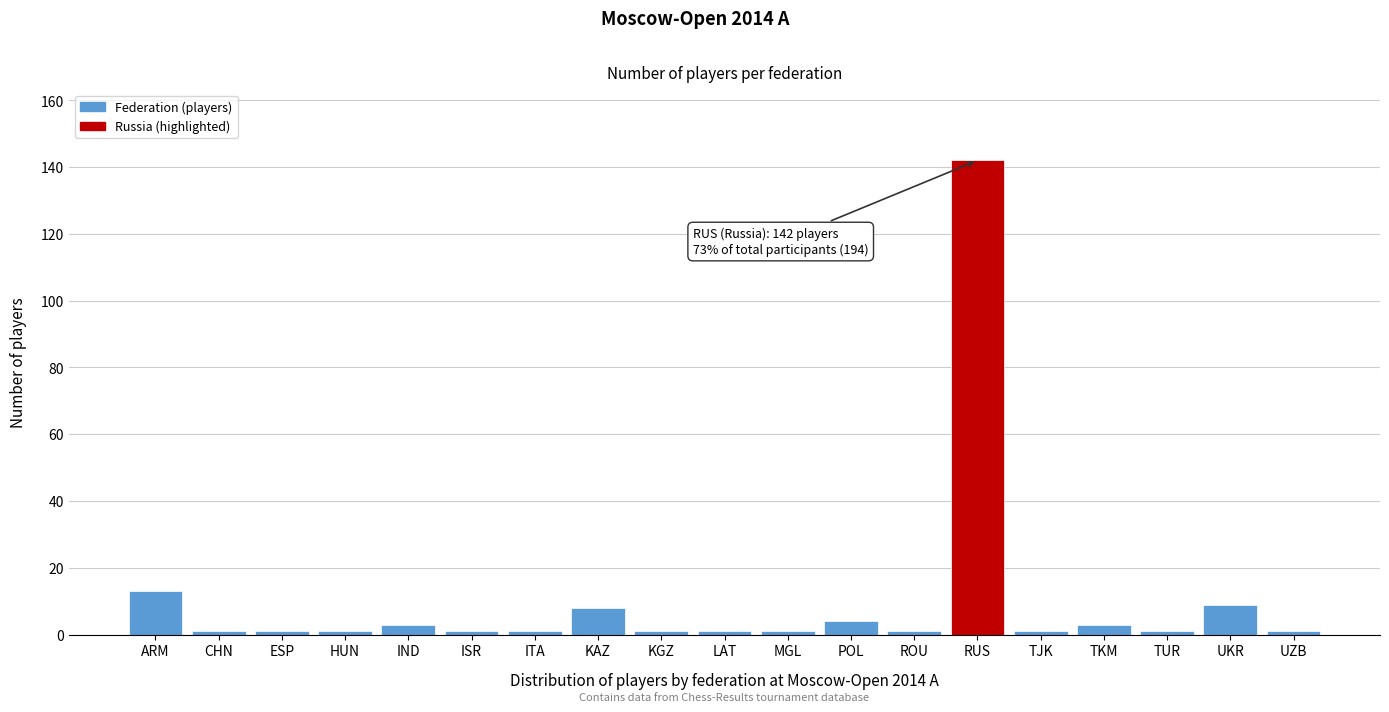

Reading left to right, extract all data points from this chart.

ARM=13	CHN=1	ESP=1	HUN=1	IND=3	ISR=1	ITA=1	KAZ=8	KGZ=1	LAT=1	MGL=1	POL=4	ROU=1	RUS=142	TJK=1	TKM=3	TUR=1	UKR=9	UZB=1